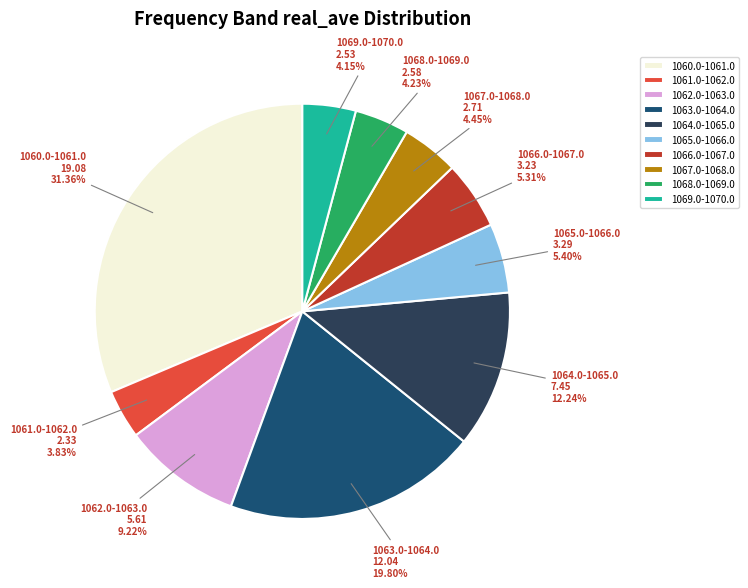

Which category has the biggest portion of the pie?

1060.0-1061.0